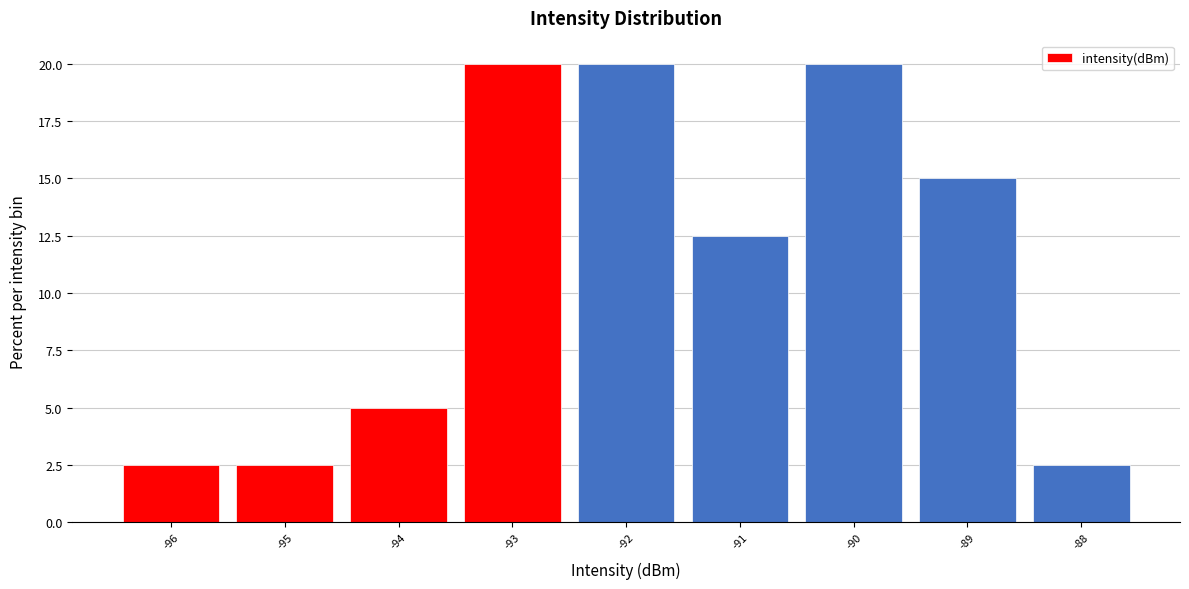

Reading left to right, transcribe this chart: for each bar, give the range it covers on the x-axis and its height. The values are not printed on the chart, so give them approximately, as read against the axis.

-96.5 to -95.5: 2.5
-95.5 to -94.5: 2.5
-94.5 to -93.5: 5.0
-93.5 to -92.5: 20.0
-92.5 to -91.5: 20.0
-91.5 to -90.5: 12.5
-90.5 to -89.5: 20.0
-89.5 to -88.5: 15.0
-88.5 to -87.5: 2.5